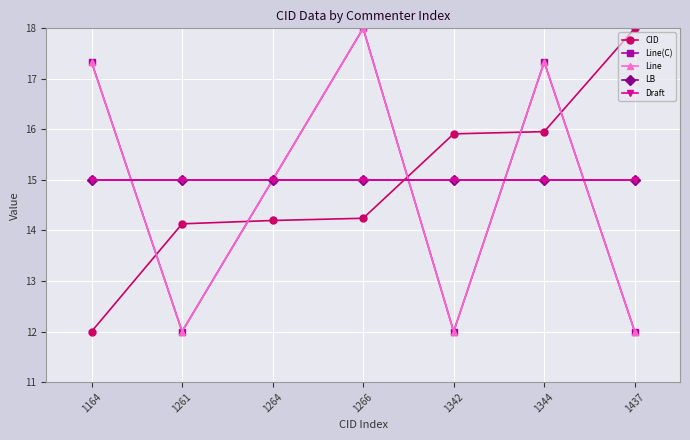

Which series has the largest total across all categories?

LB